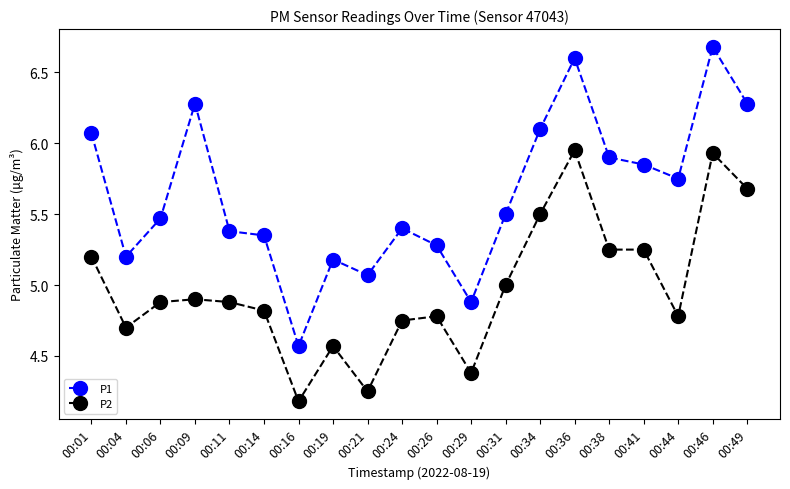

What is the difference between the highest and lowest values at 00:41?

0.6